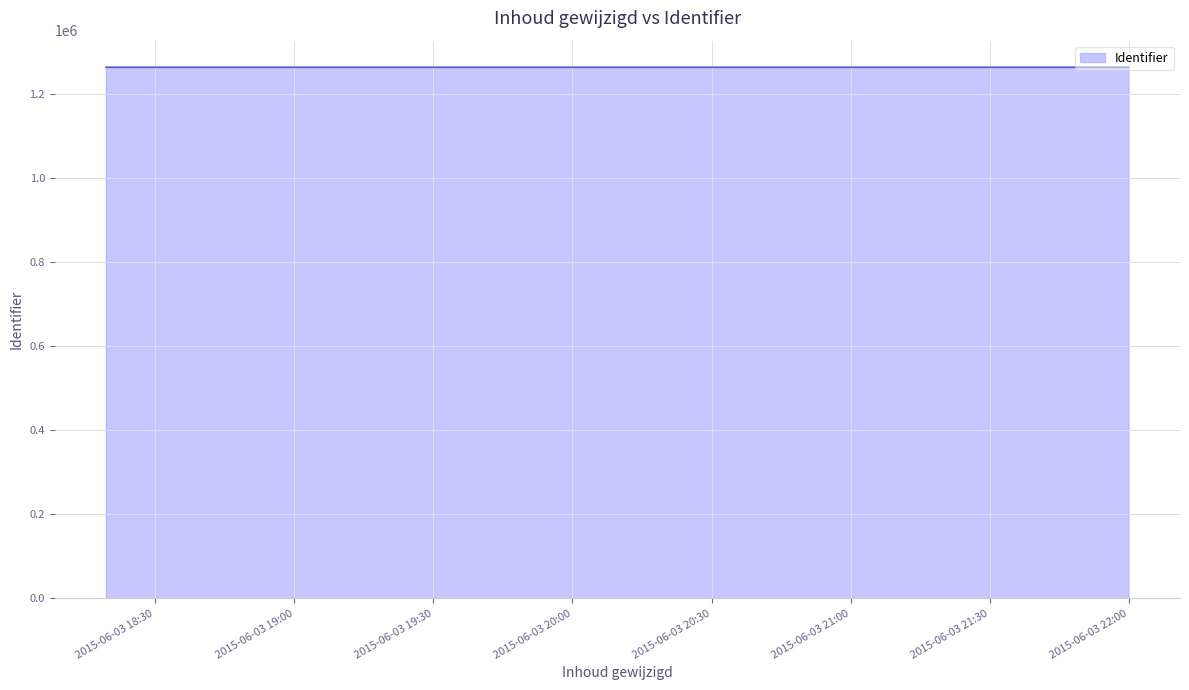

Approximately how many times larger is the value at 2015-06-03 21:59:24 compared to 2015-06-03 21:59:57?

1.0